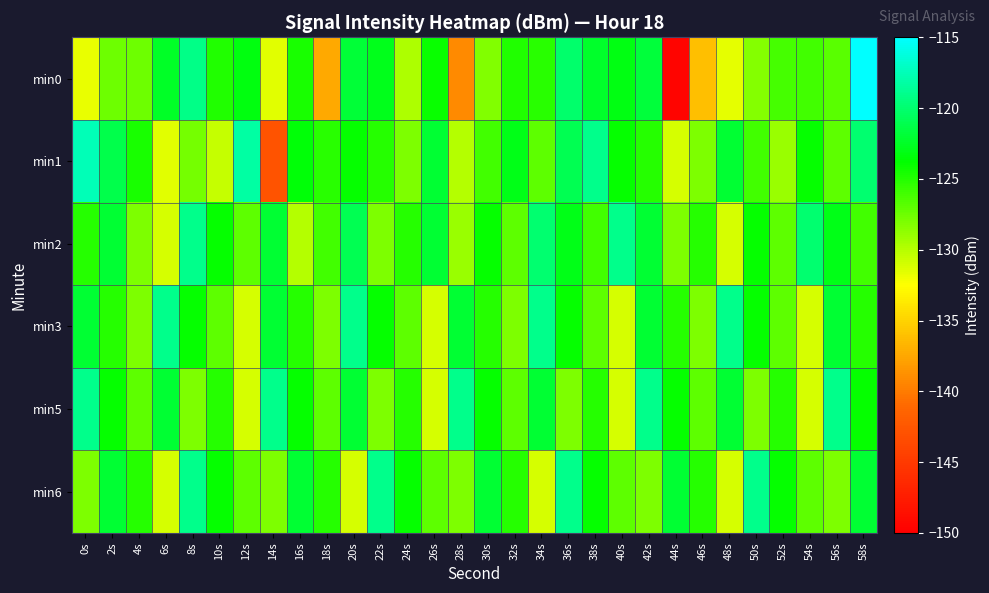

Rank the series by their maximum value, from lowest to highest.

min2, min3, min5, min6, min1, min0